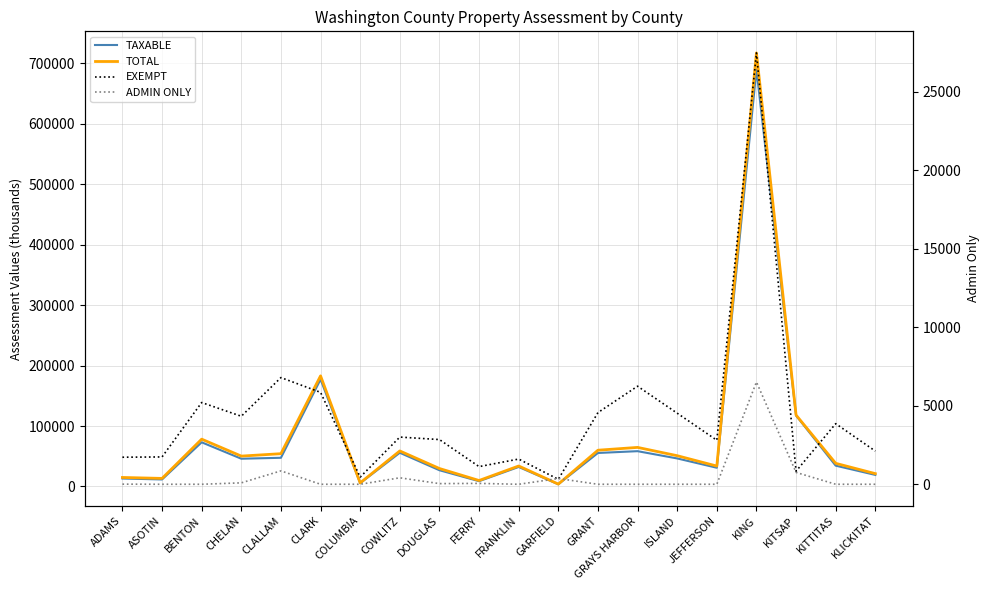

In TAXABLE, how many points are lower than both neighbors (excluding endpoints)?

6